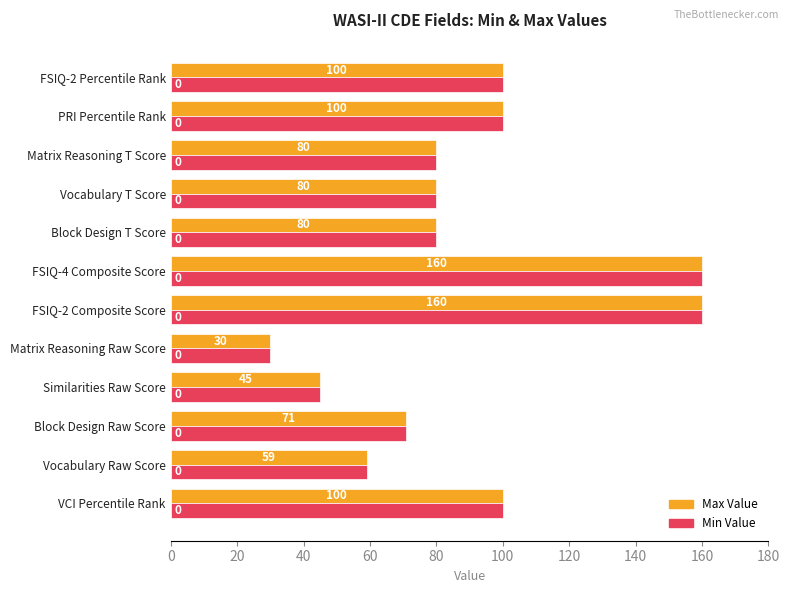

What is the difference between the second highest and minimum values in the Min Value series?

130